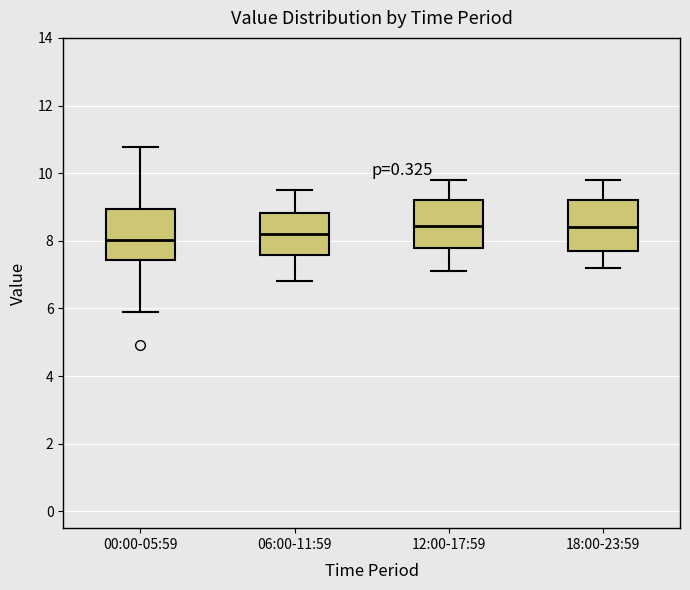

Reading left to right, read every box against the y-axis: the position of its median line, the range the box covers, and the ends of its whiskers. The values are not printed on the chart, so give them approximately, as read against the axis.

00:00-05:59: median 8.0, box 7.4 to 9.0, whiskers 6.0 to 10.8
06:00-11:59: median 8.2, box 7.6 to 8.8, whiskers 6.8 to 9.6
12:00-17:59: median 8.4, box 7.8 to 9.2, whiskers 7.2 to 9.8
18:00-23:59: median 8.4, box 7.8 to 9.2, whiskers 7.2 to 9.8